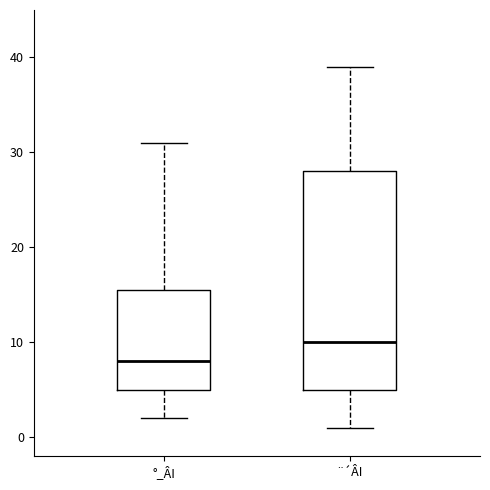

Reading left to right, transcribe this box plot: for each box, give where its median line is, the range the box spans, and where its two whiskers end, as read against the y-axis. The values are not printed on the chart, so give them approximately, as read against the axis.

°_ÂI: median 8, box 5 to 16, whiskers 2 to 31
¨´ÂI: median 10, box 5 to 28, whiskers 1 to 39